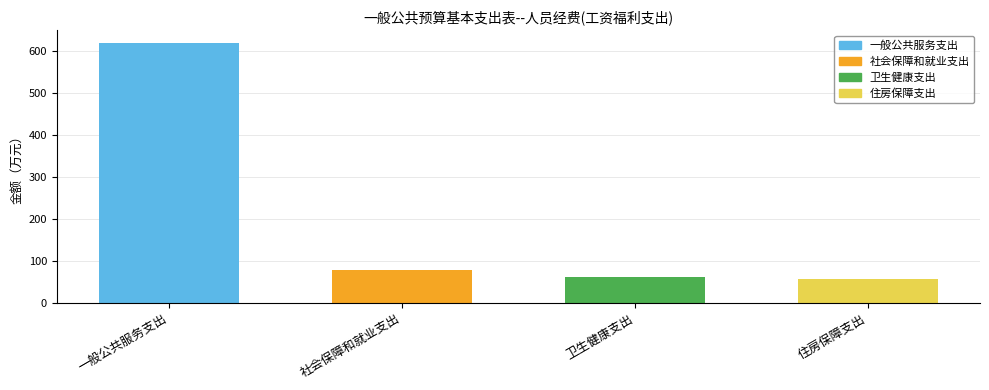

What is the approximate value of 总计 at 一般公共服务支出?

619.0